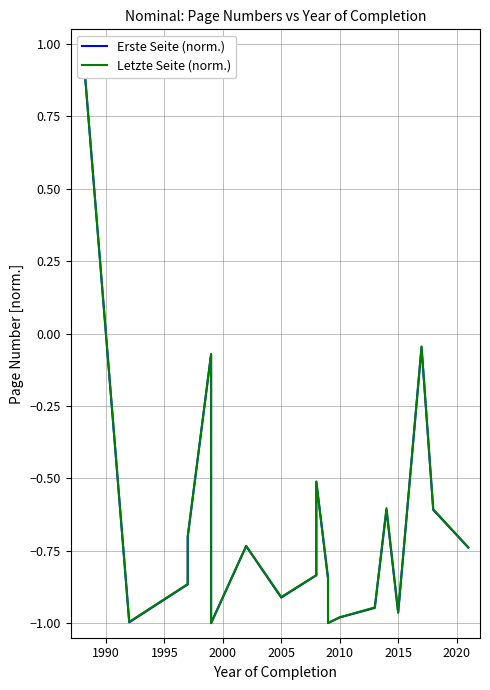

The Letzte Seite (norm.) series shows -1.7 at 12. True or false?

False